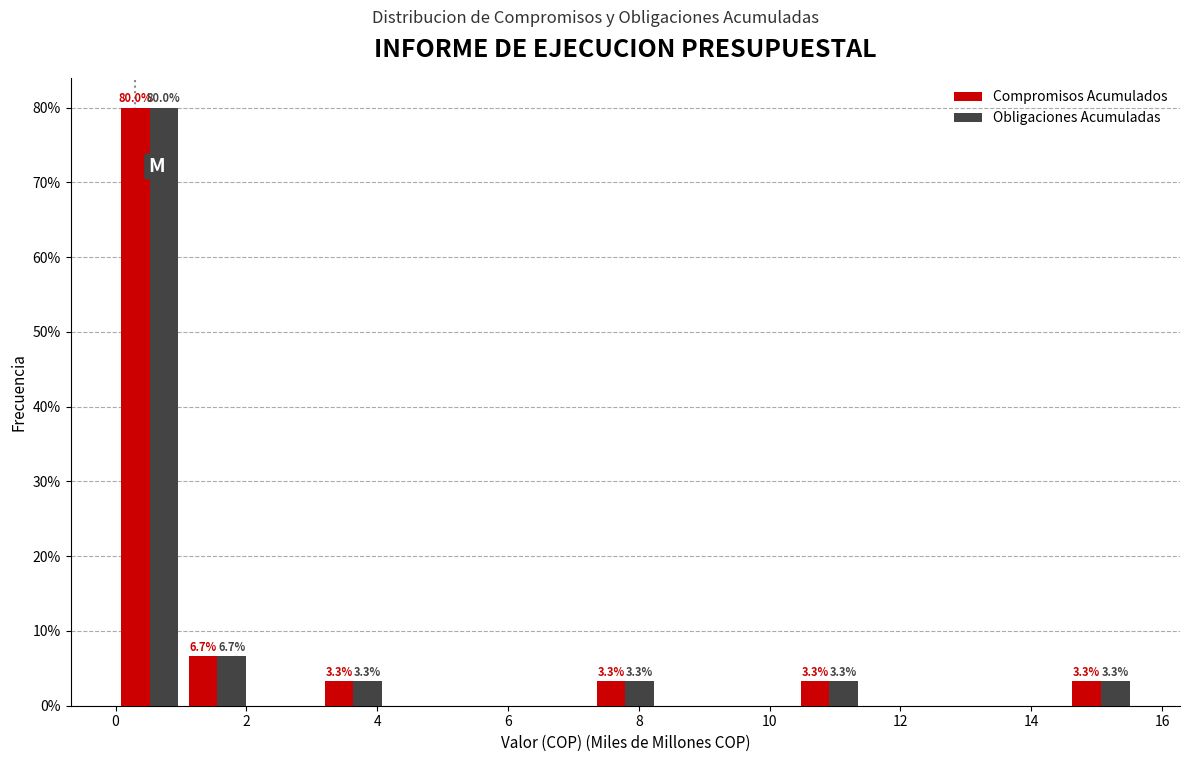

In the Obligaciones Acumuladas series, which range on the x-axis has the tallest bar?

0.0 to 1.0